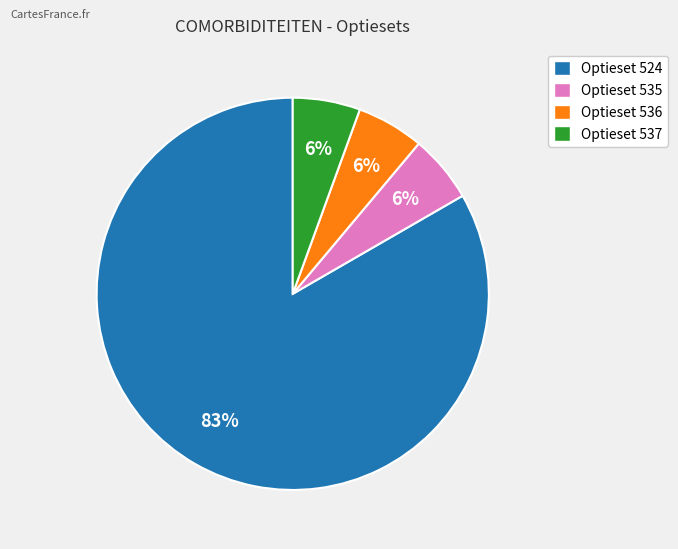

Which slice is the largest?

Optieset 524